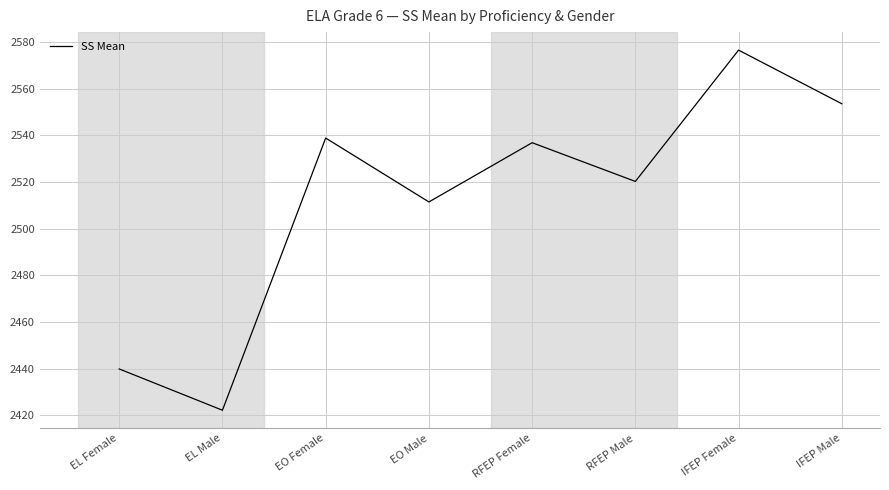

What is the difference between the second highest and minimum values?

131.4